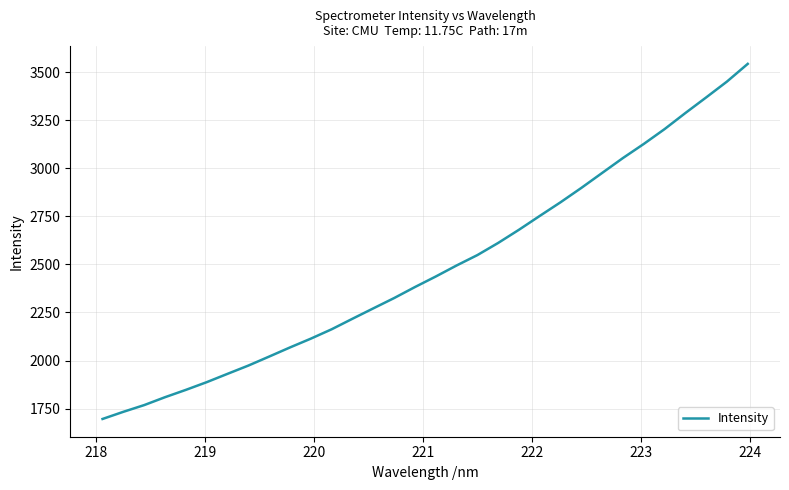

What is the difference between the maximum and minimum values?

1848.1